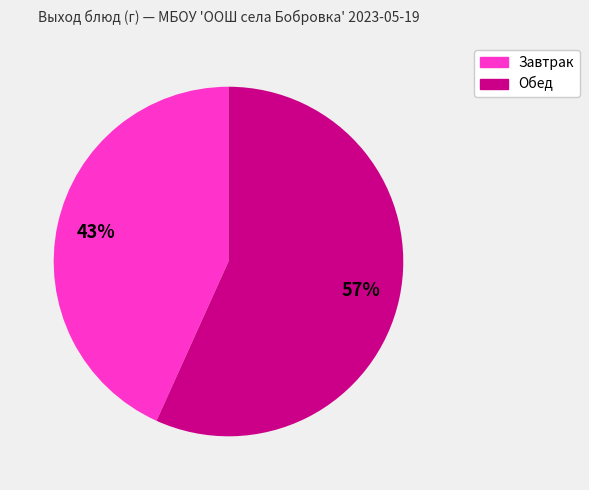

To the nearest percent, what is the average slice percentage?

50%